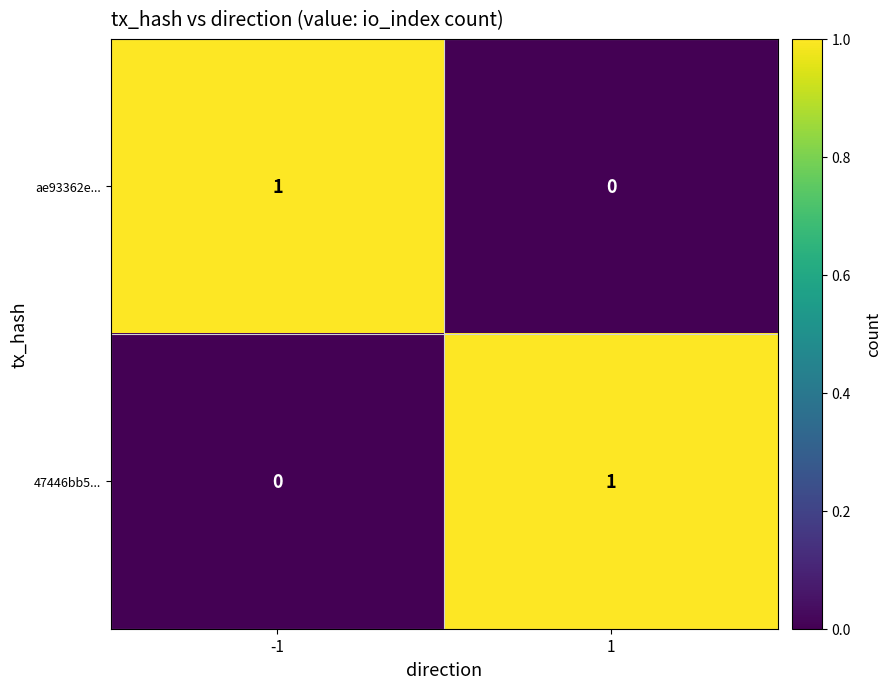

True or false: 47446bb5... has a value of 0 at -1.

True